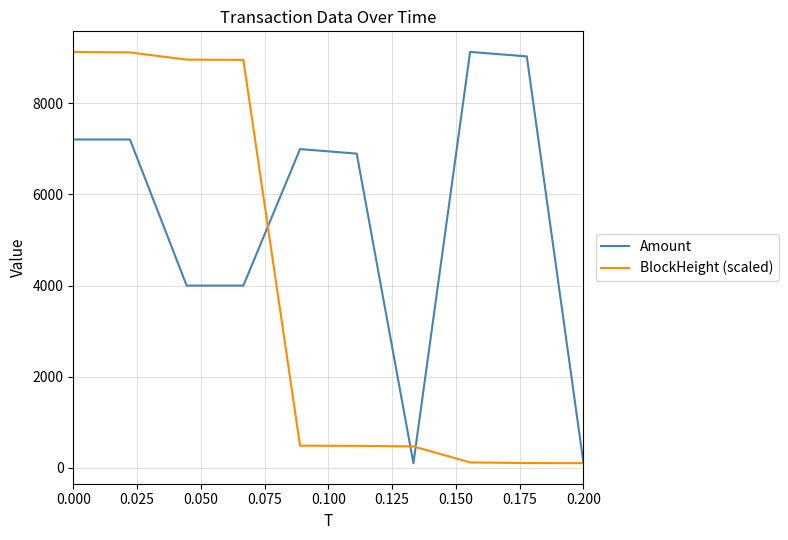

What is the highest value of the BlockHeight (scaled) series?

9129.5